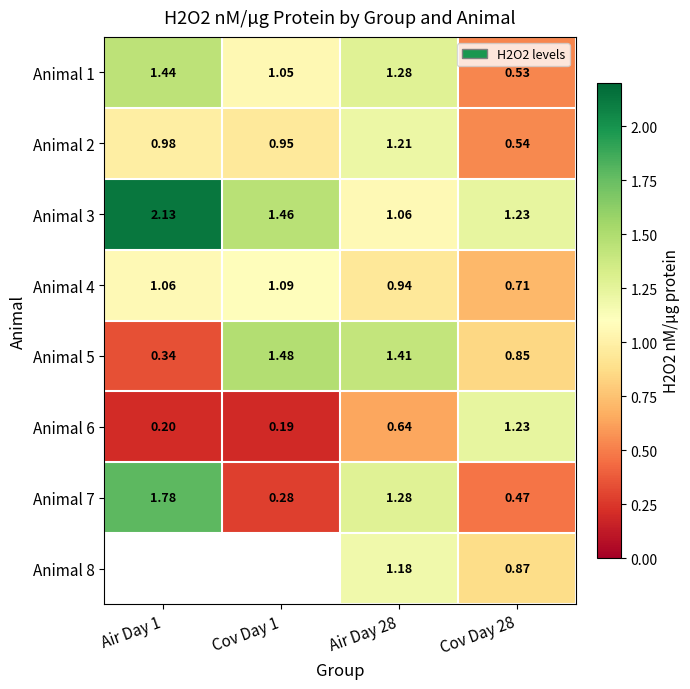

Which has a higher value, Air Day 1 or Cov Day 28?

Air Day 1